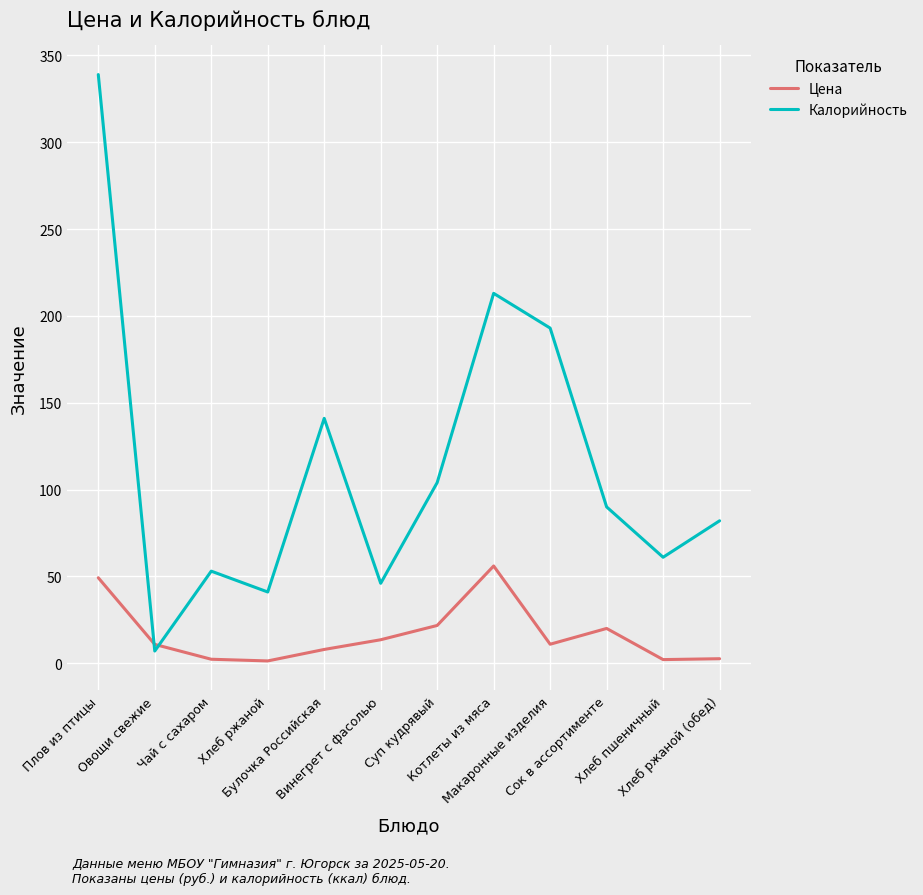

Which series has the widest spread of values?

Калорийность